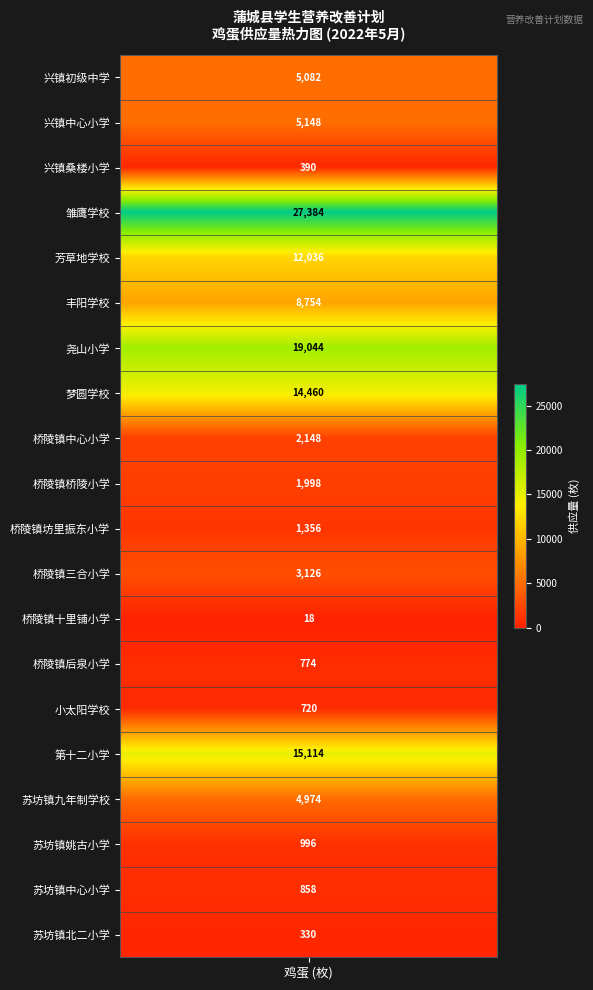

True or false: the data shows 390 at 2.

True